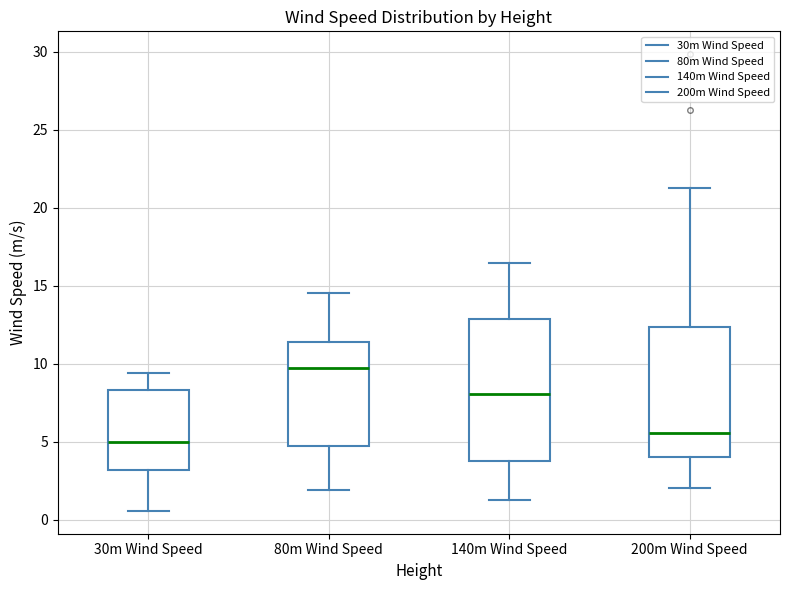

Which box has the lowest median line?

30m Wind Speed